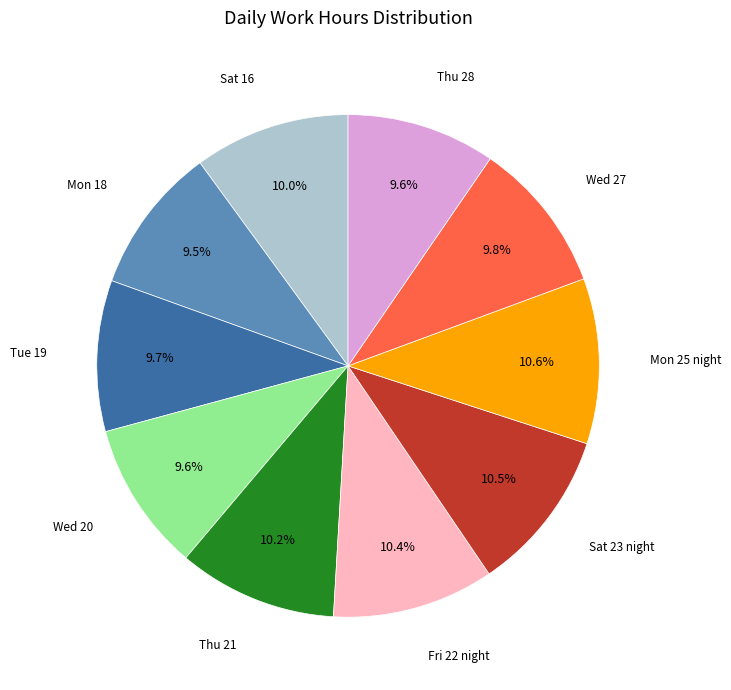

Does any single category account for the majority?

No